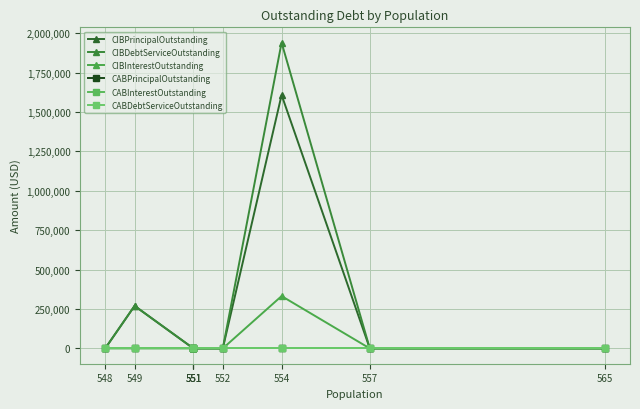

List the series in order of their peak value, highest first.

CIBDebtServiceOutstanding, CIBPrincipalOutstanding, CIBInterestOutstanding, CABPrincipalOutstanding, CABInterestOutstanding, CABDebtServiceOutstanding